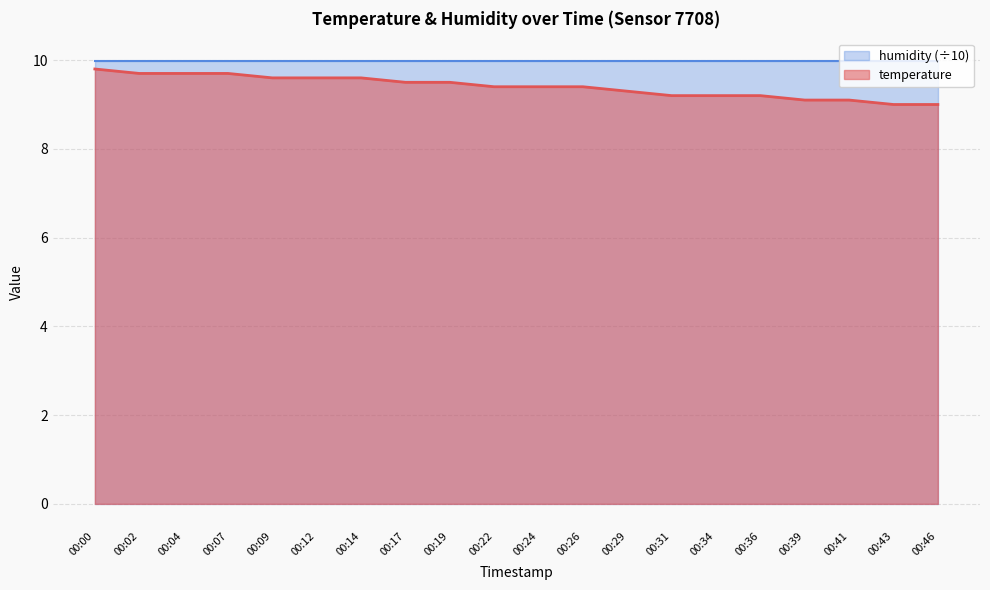

Rank the categories by value from highest to lowest.

00:00, 00:02, 00:04, 00:07, 00:09, 00:12, 00:14, 00:17, 00:19, 00:22, 00:24, 00:26, 00:29, 00:31, 00:34, 00:36, 00:39, 00:41, 00:43, 00:46